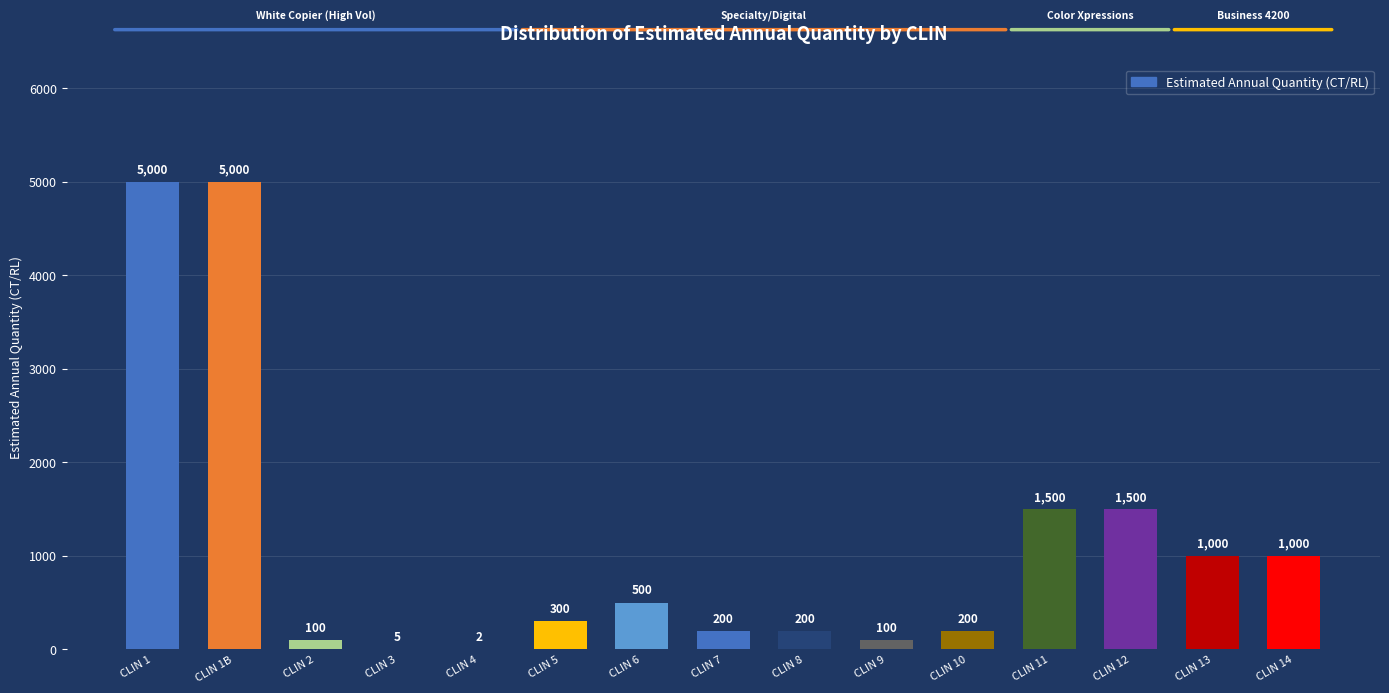

Reading left to right, list all the values displayed in this chart.

CLIN 1=5000	CLIN 1B=5000	CLIN 2=100	CLIN 3=5	CLIN 4=2	CLIN 5=300	CLIN 6=500	CLIN 7=200	CLIN 8=200	CLIN 9=100	CLIN 10=200	CLIN 11=1500	CLIN 12=1500	CLIN 13=1000	CLIN 14=1000